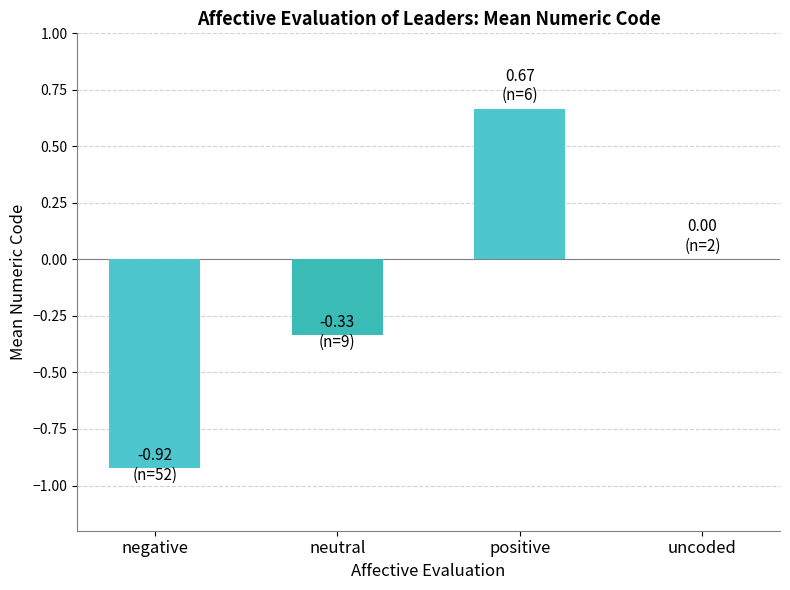

Is it true that the value at uncoded is 0.8?

False